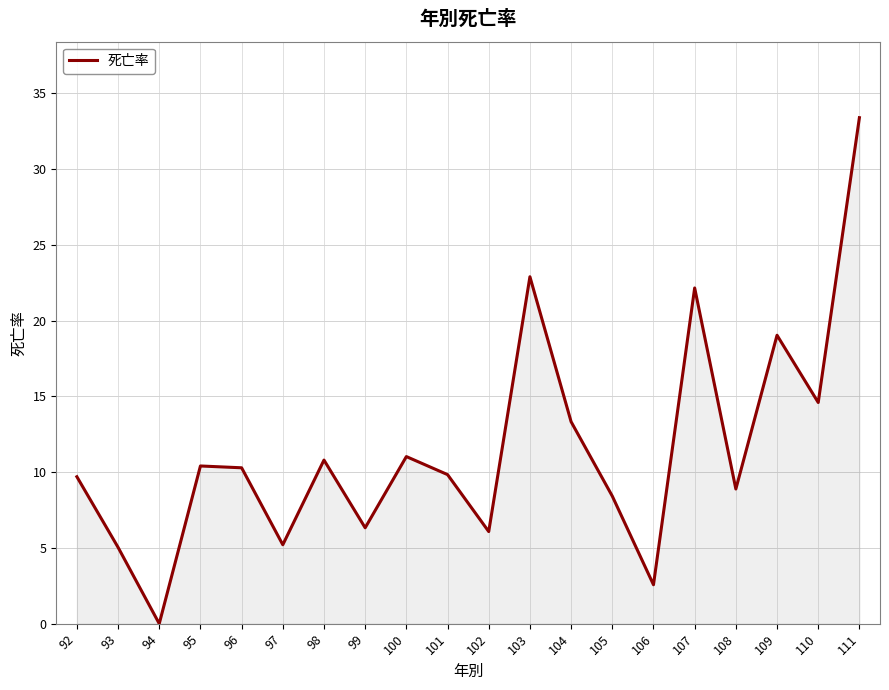

The chart shows a value of 0.0 at 94. True or false?

True